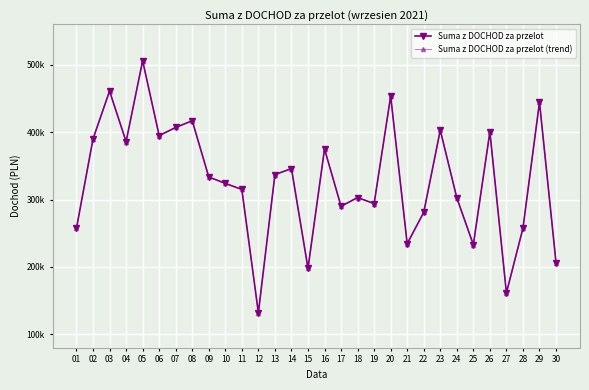

True or false: Suma z DOCHOD za przelot (trend) and Suma z DOCHOD za przelot cross at least once.

False